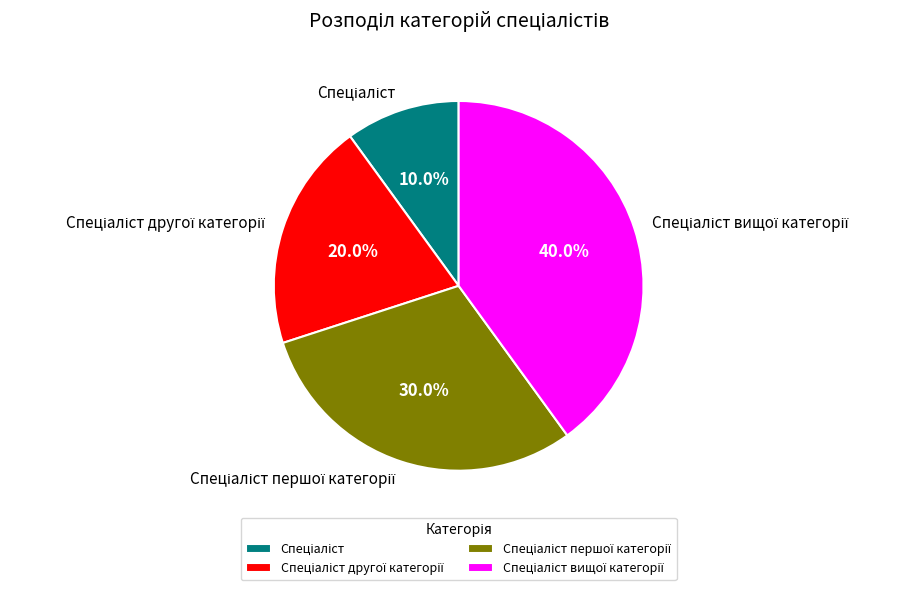

Is there a majority slice in this chart?

No